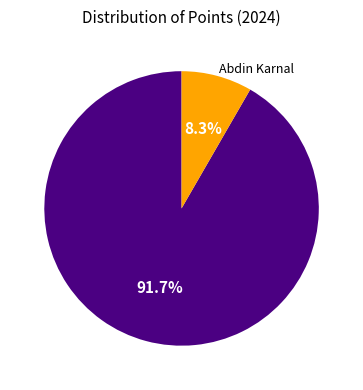

Is there any slice that represents more than half of the pie?

Yes